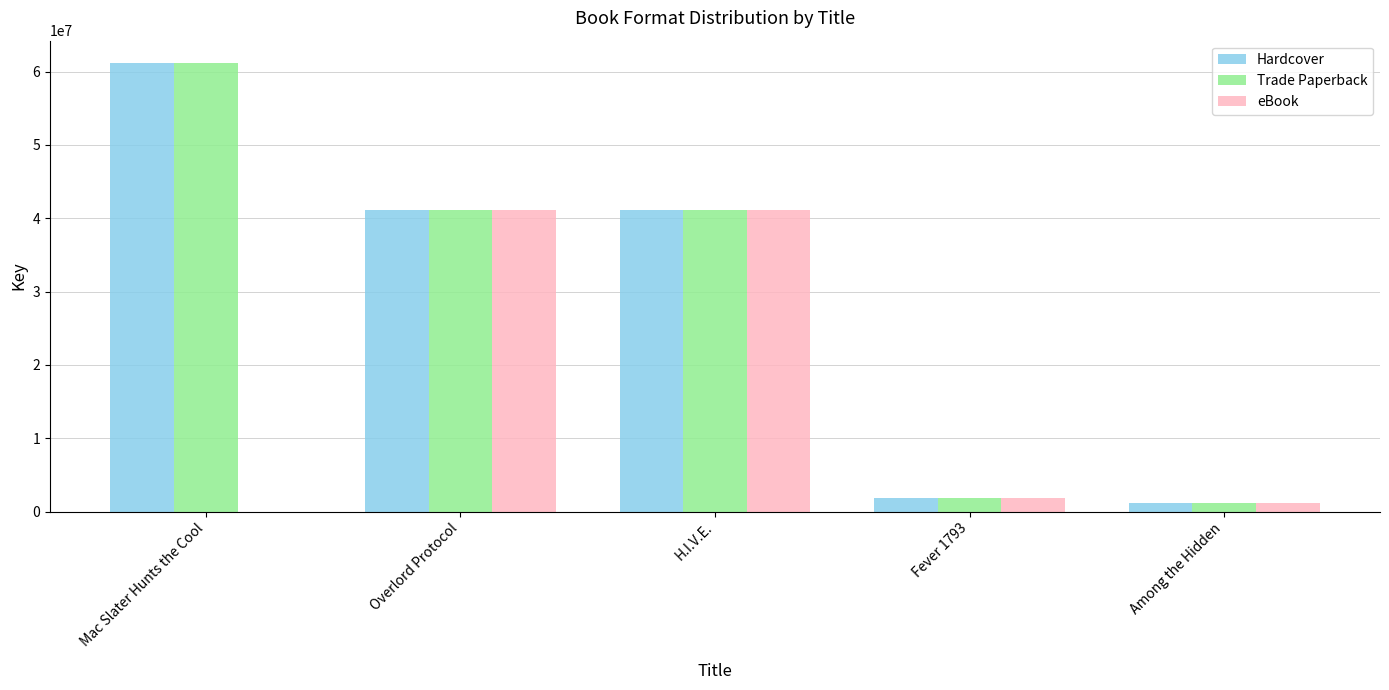

What is the difference between the Trade Paperback values at H.I.V.E. and Mac Slater Hunts the Cool?

19994883